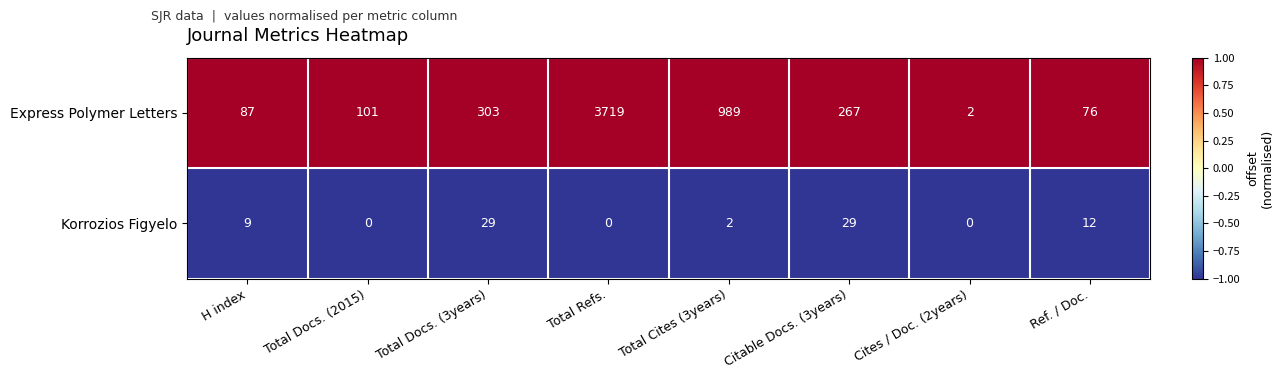

Which label corresponds to the largest value in the chart?

Total Refs.